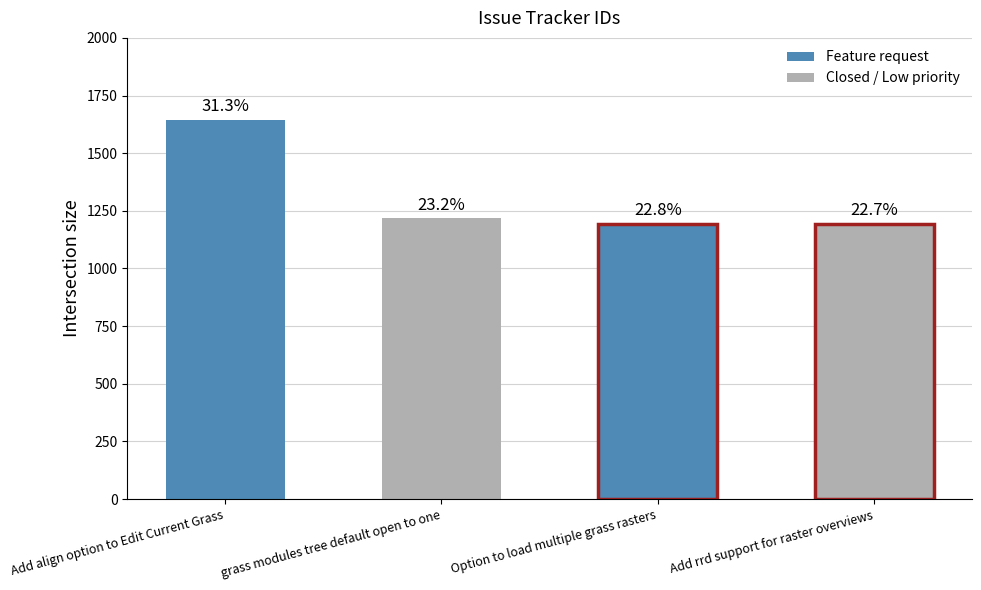

Rank the categories by value from highest to lowest.

Add align option to Edit Current Grass, grass modules tree default open to one, Option to load multiple grass rasters, Add rrd support for raster overviews